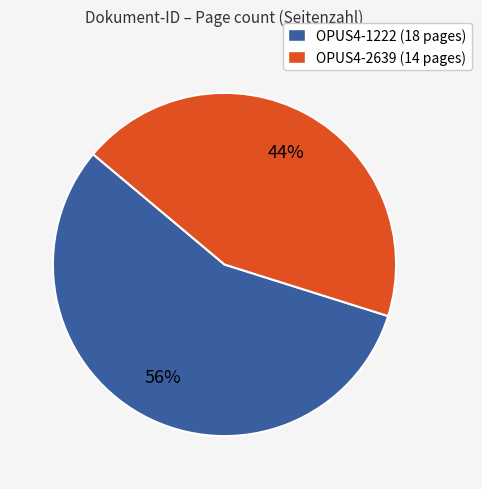

Count the number of slices in the pie.

2